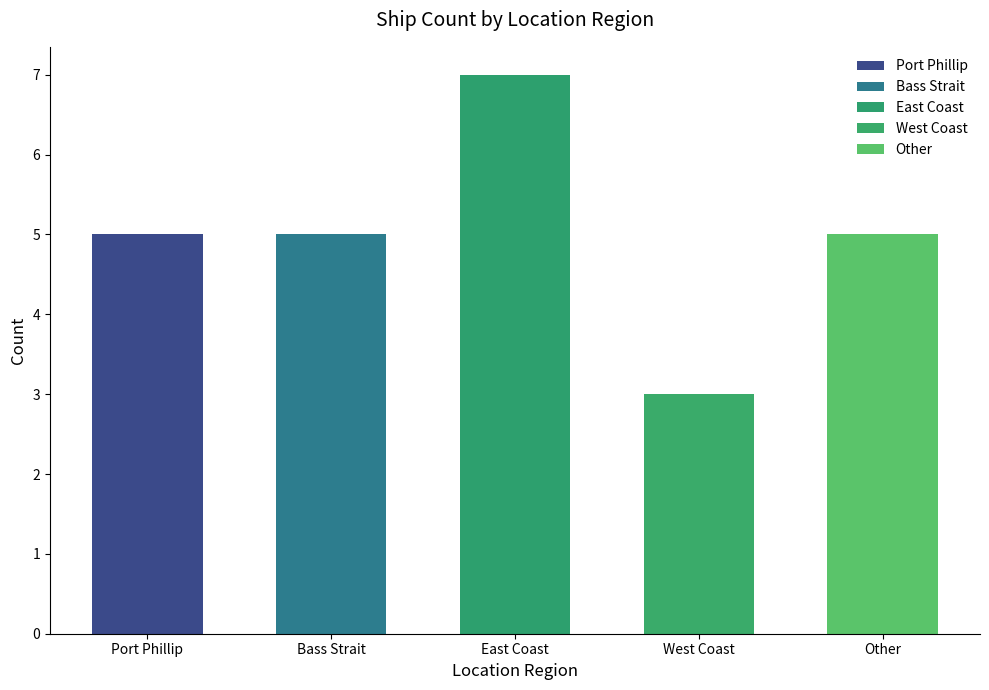

How many data points are above 5?

1